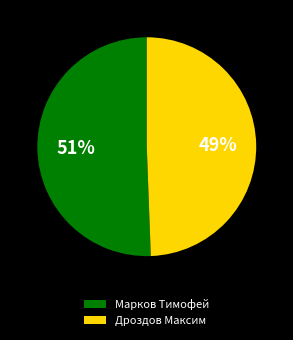

Is there any slice that represents more than half of the pie?

Yes